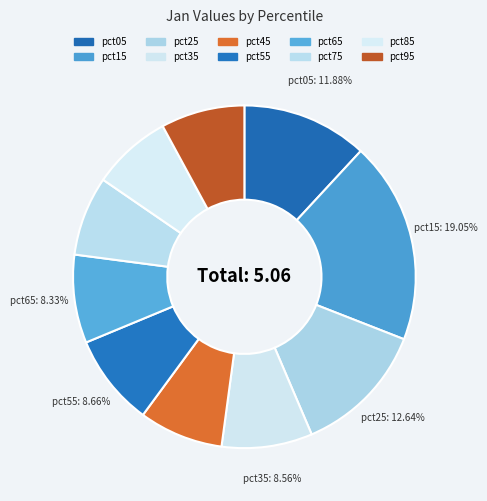

To the nearest percent, what portion does pct05 represent?

12%